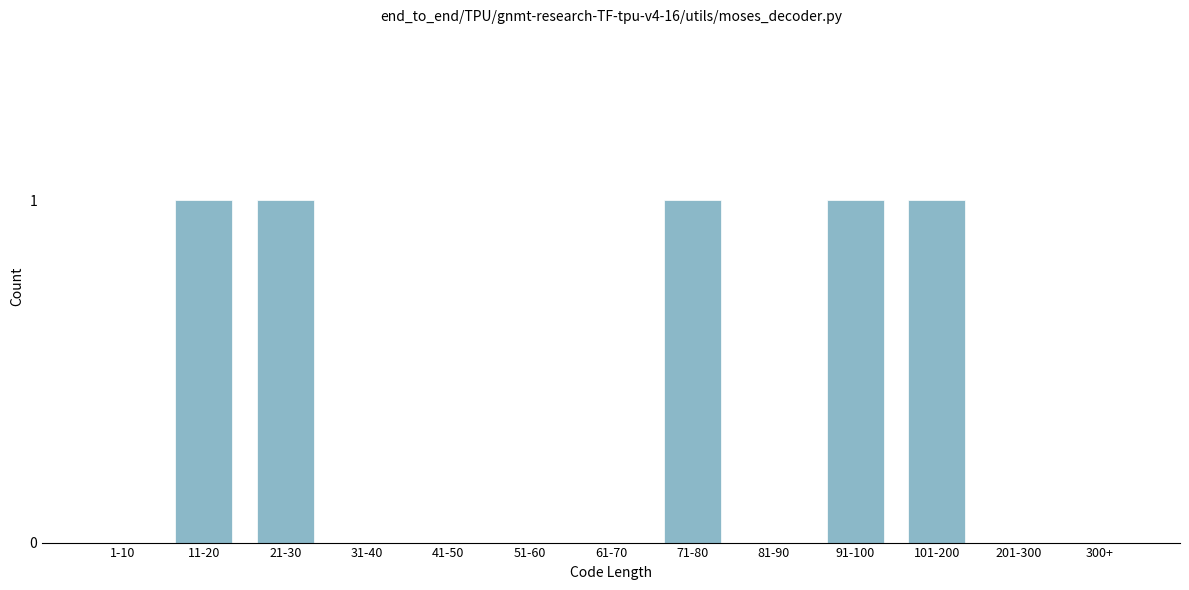

Reading right to left, what are all the values shown in this chart?

300+=0	201-300=0	101-200=1	91-100=1	81-90=0	71-80=1	61-70=0	51-60=0	41-50=0	31-40=0	21-30=1	11-20=1	1-10=0